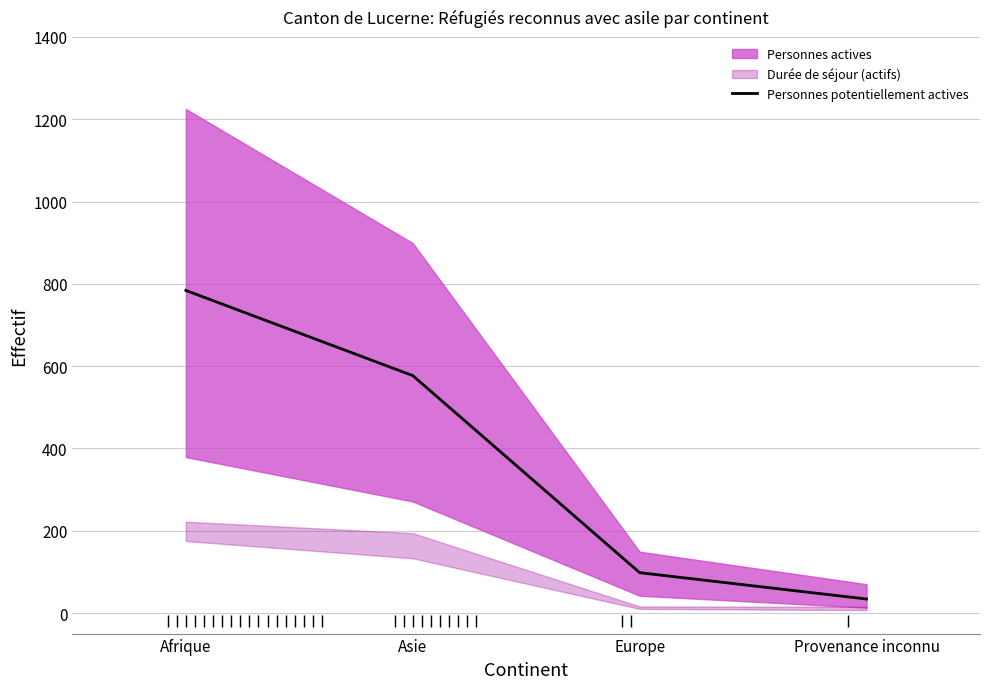

True or false: the data has more than 2 interior local peaks.

False